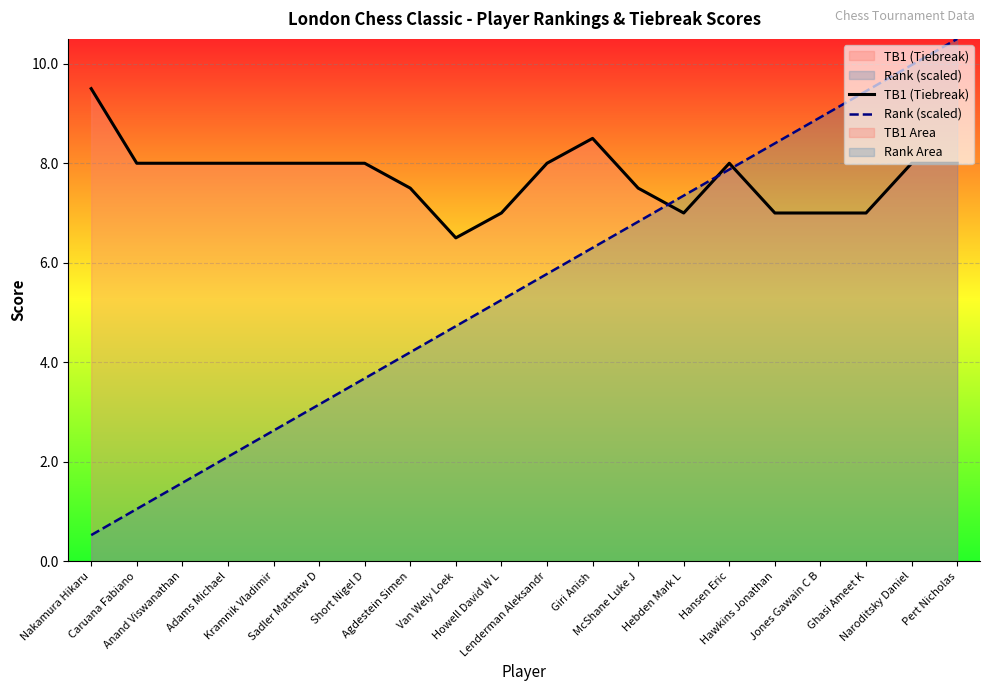

Reading right to left, list all the values displayed in this chart.

TB1 (Tiebreak): 8.0	8.0	7.0	7.0	7.0	8.0	7.0	7.5	8.5	8.0	7.0	6.5	7.5	8.0	8.0	8.0	8.0	8.0	8.0	9.5
Rank (scaled): 10.5	10.0	9.4	8.9	8.4	7.9	7.3	6.8	6.3	5.8	5.2	4.7	4.2	3.7	3.1	2.6	2.1	1.6	1.1	0.5